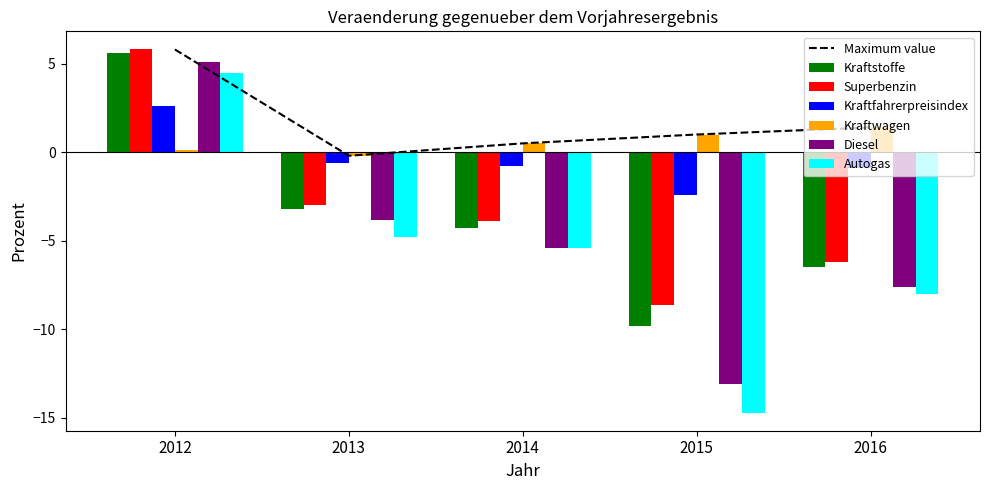

Count the number of data series in this chart.

6